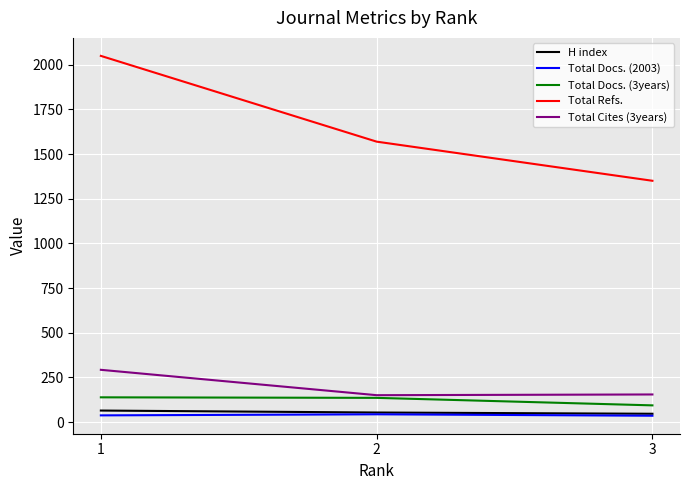

What is the smallest value displayed?

36